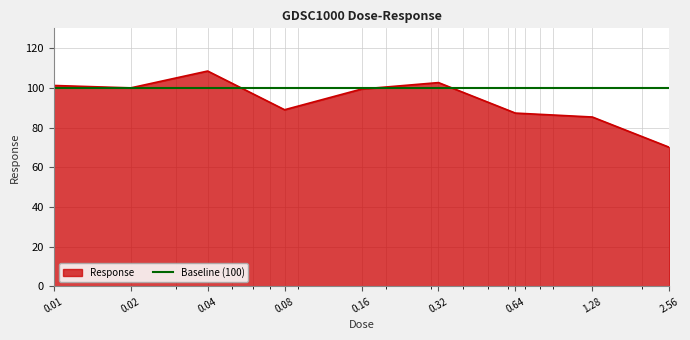

What is the minimum value shown in the chart?

70.1